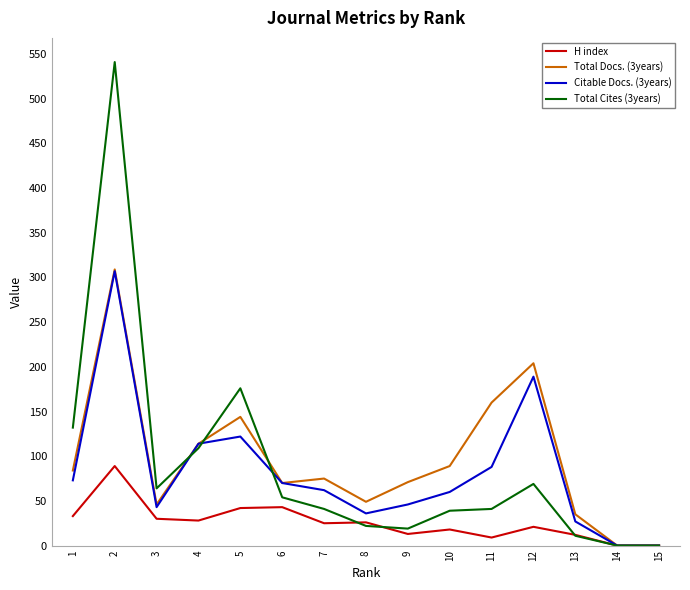

Does the chart have visible grid lines?

No